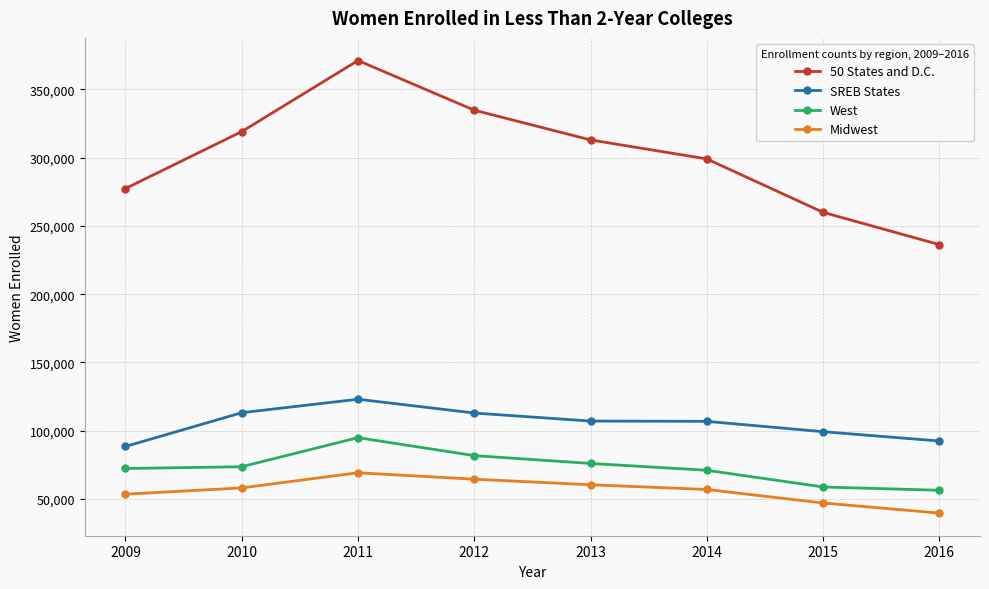

At which label is 50 States and D.C. closest to 303716?

2014